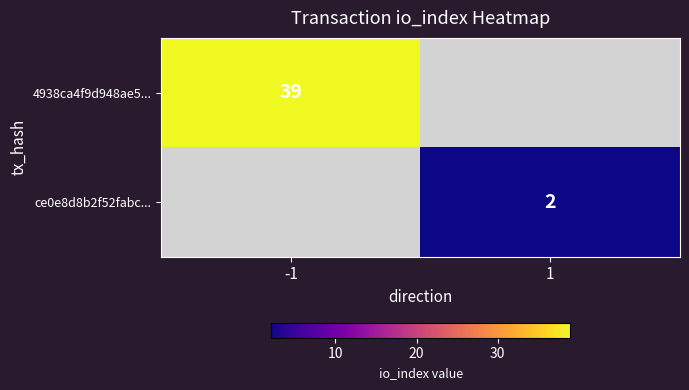

The 4938ca4f9d948ae5... series shows 26 at -1. True or false?

False